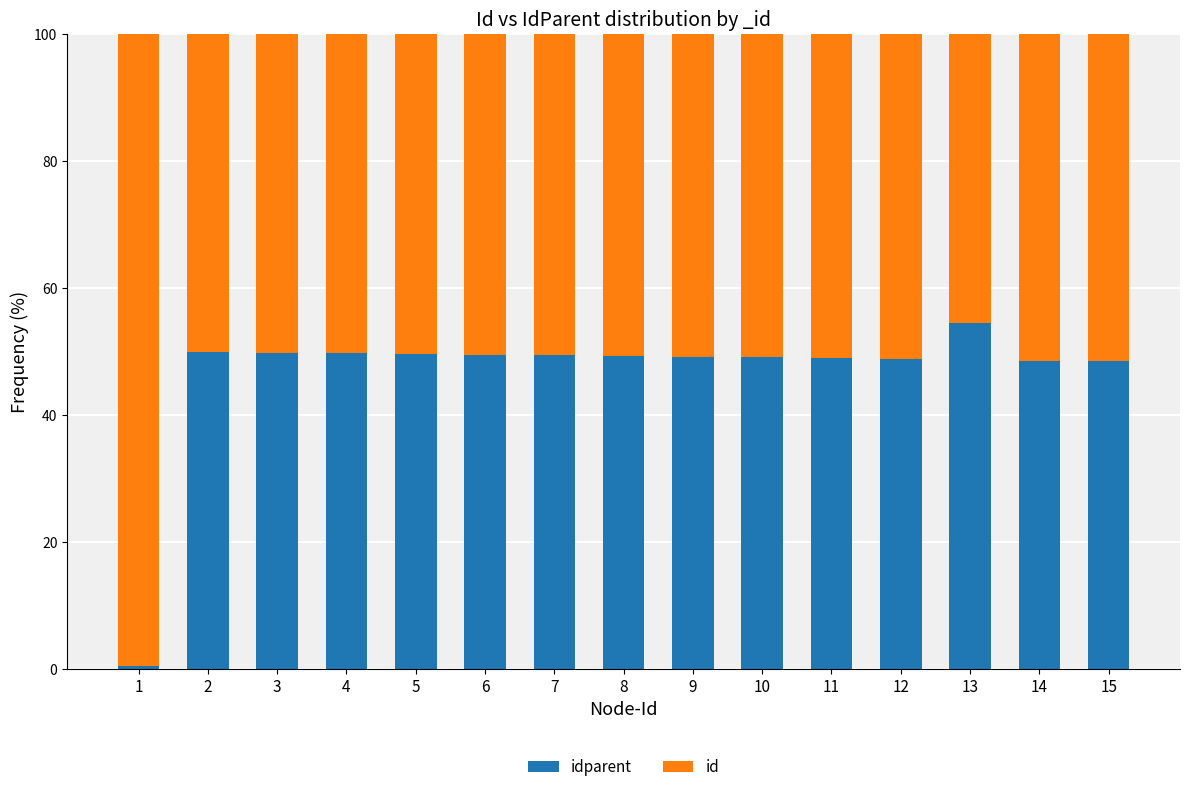

What is the total value across all series at 5?

100.0